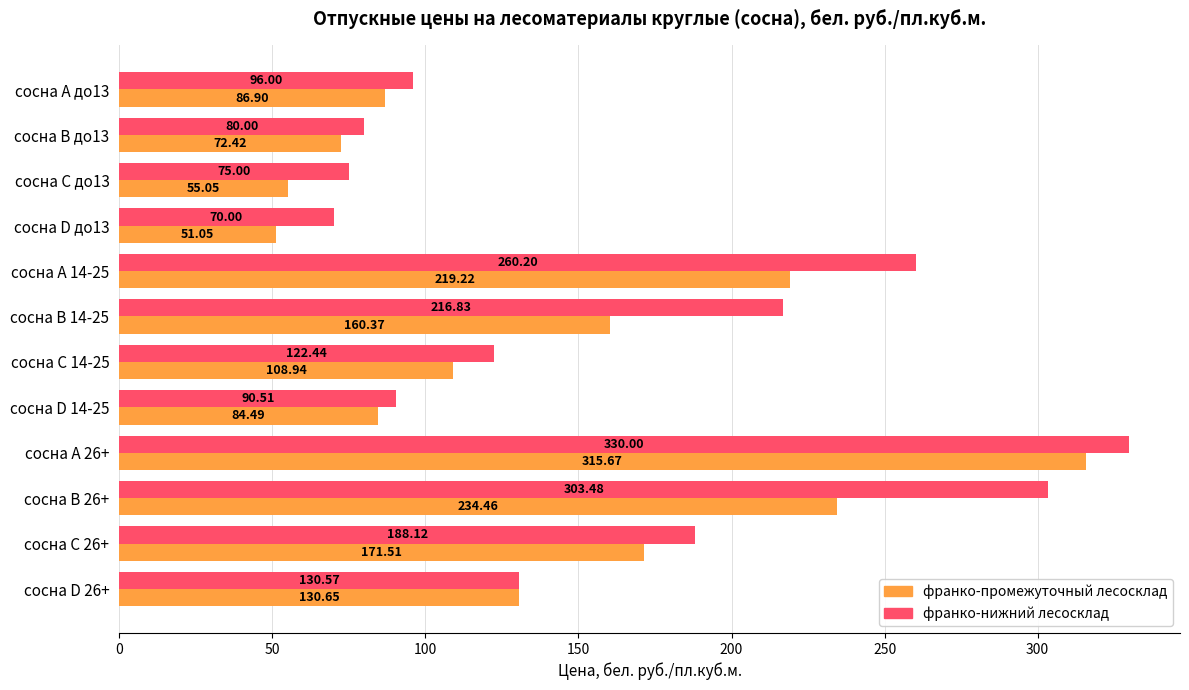

Rank the series by their maximum value, from highest to lowest.

франко-нижний лесосклад, франко-промежуточный лесосклад